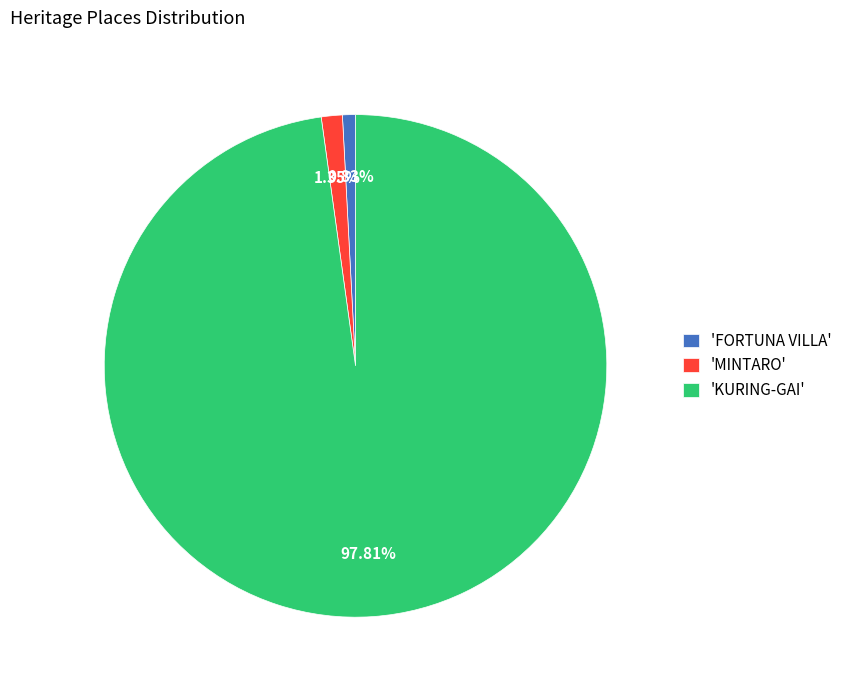

Which slice is the largest?

'KURING-GAI'